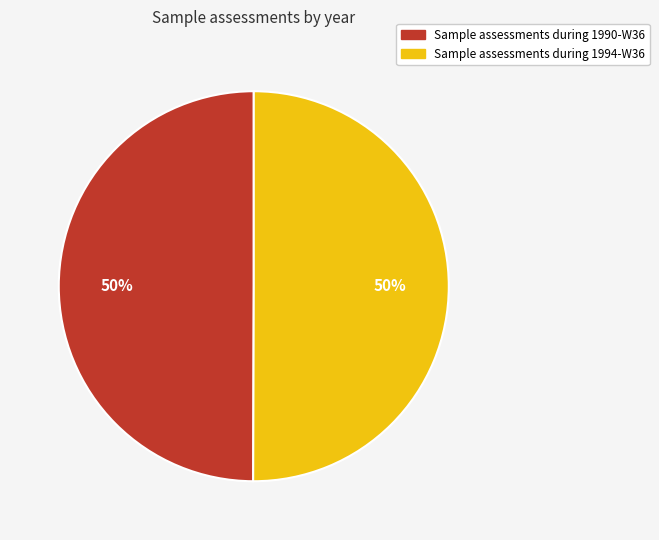

Combined, do Sample assessments during 1990-W36 and Sample assessments during 1994-W36 account for over 50%?

Yes